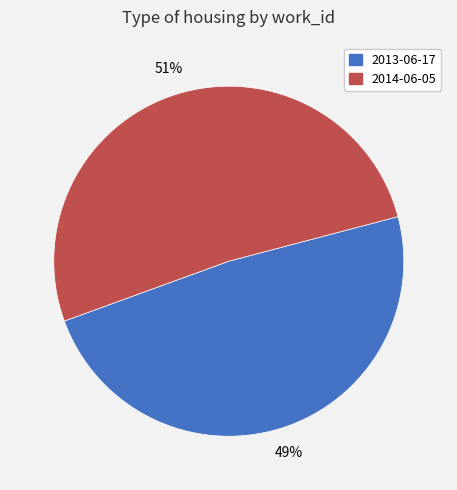

To the nearest percent, what is the average slice percentage?

50%